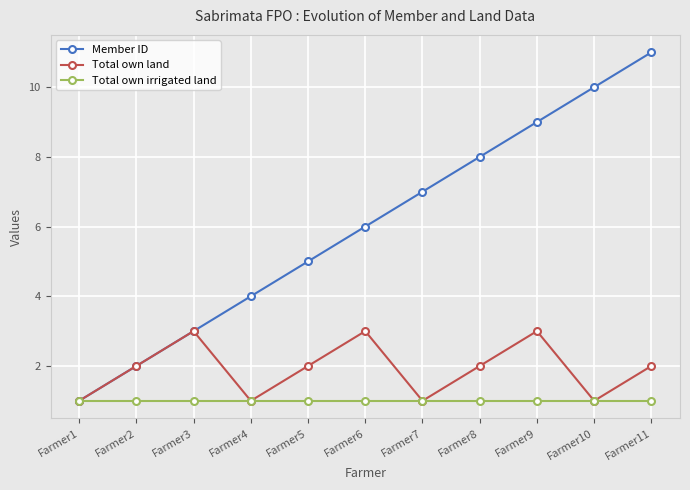

Is this an area chart (filled region under the line)?

No